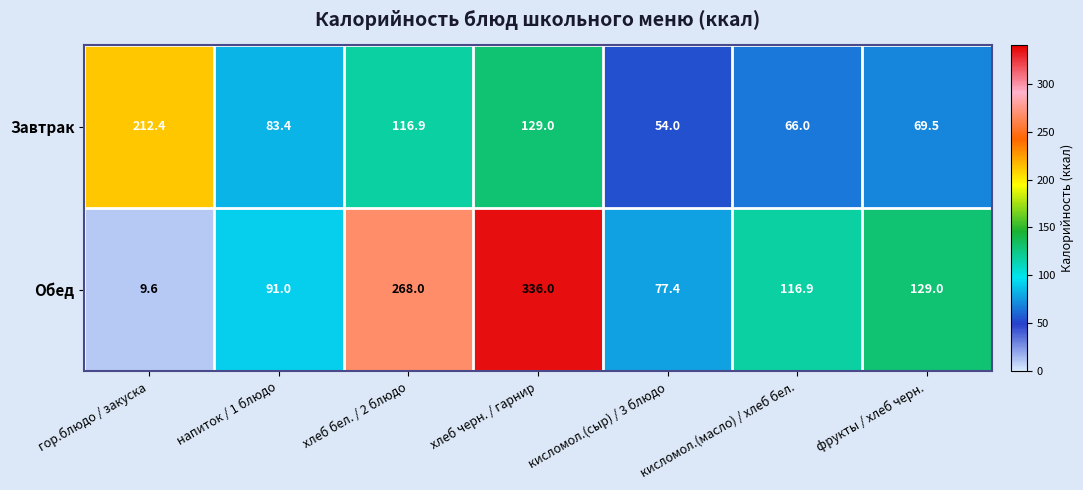

The value of Обед at кисломол.(сыр) / 3 блюдо is 77.4. True or false?

True